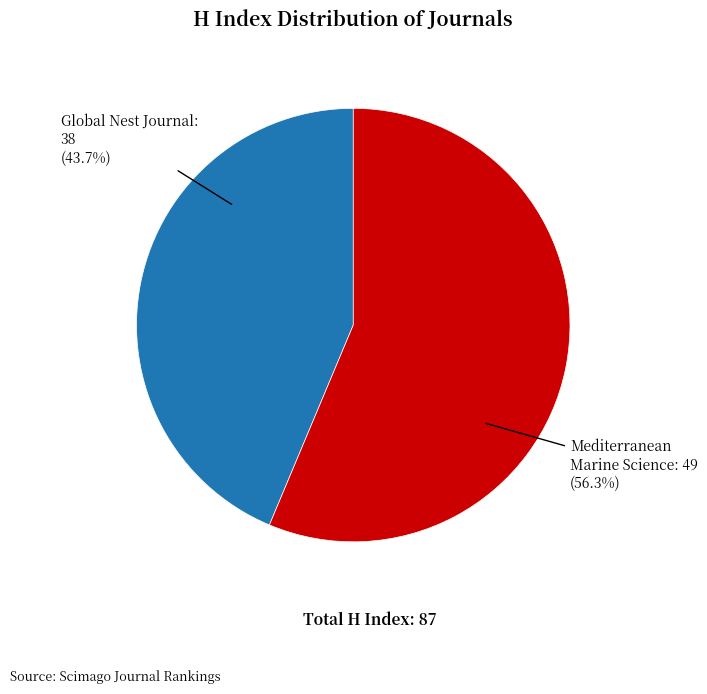

Is there a majority slice in this chart?

Yes